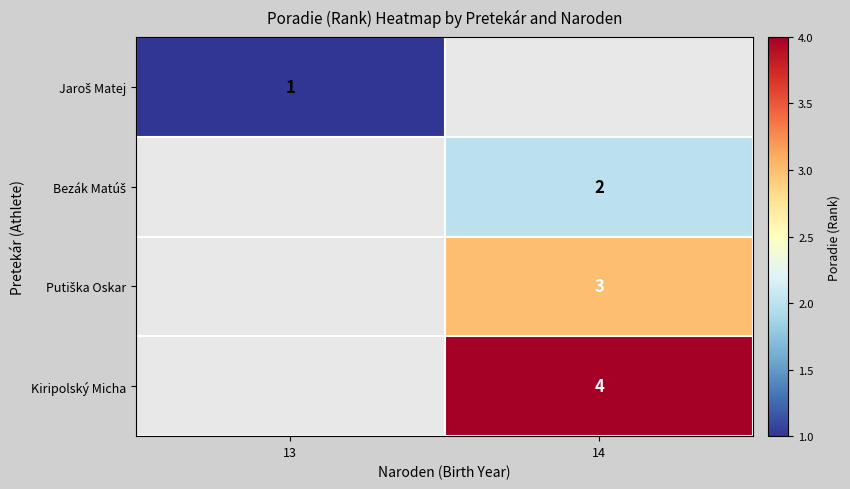

Which label corresponds to the largest value in the chart?

14